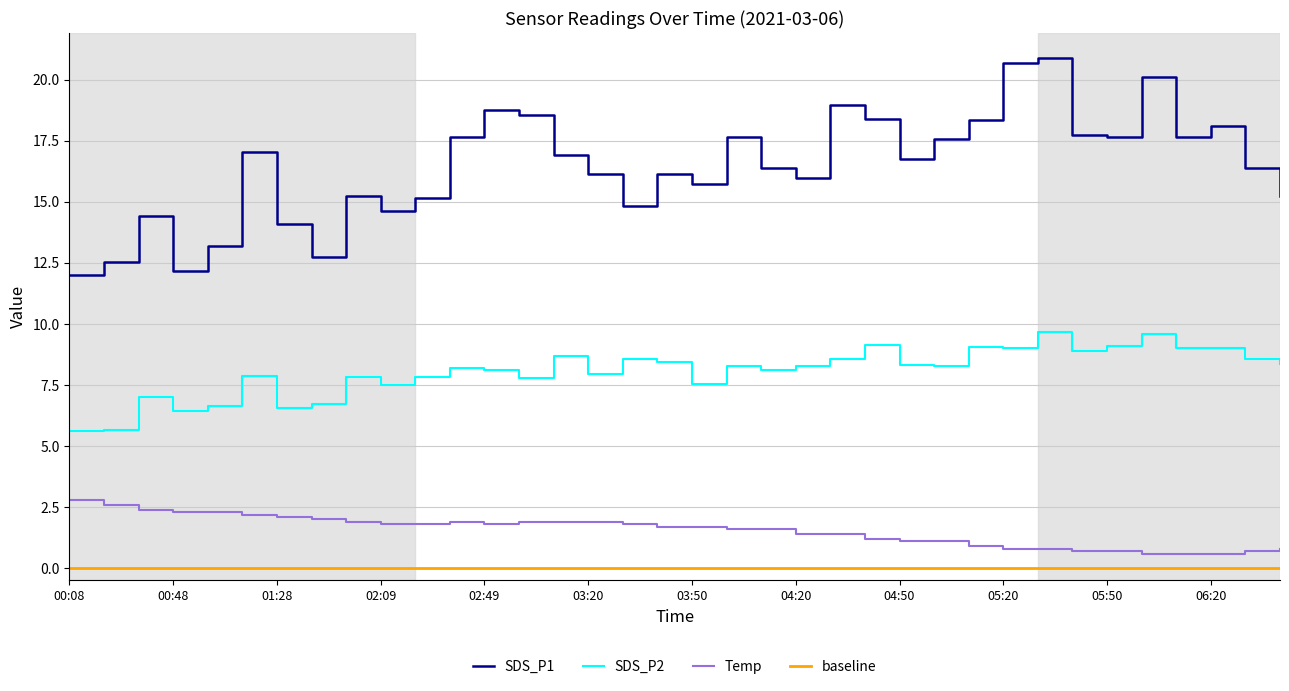

Between 00:48 and 00:18, which is larger?

00:18